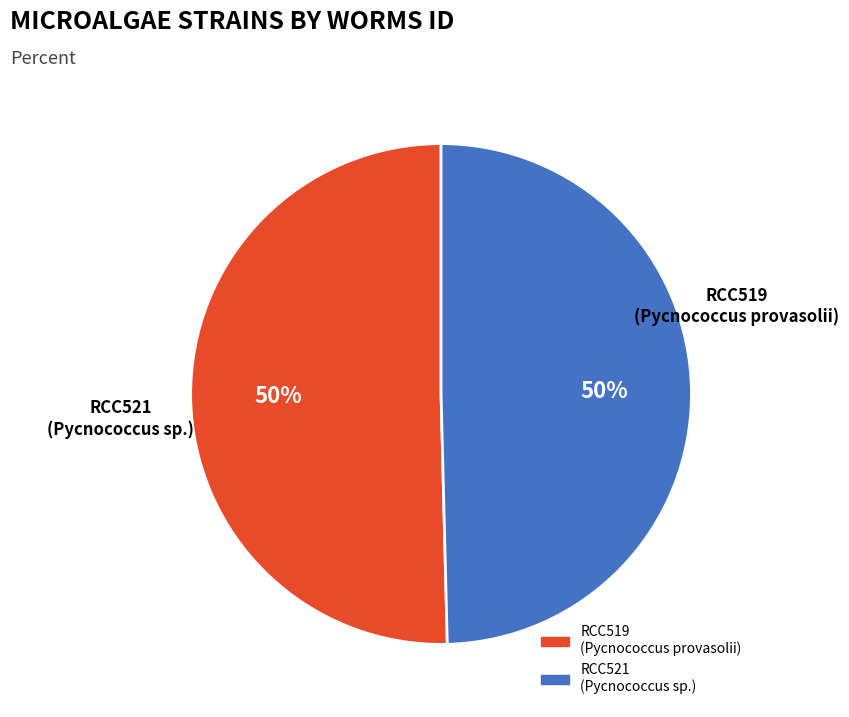

What percentage is the RCC519 (Pycnococcus provasolii) slice, to the nearest percent?

50%